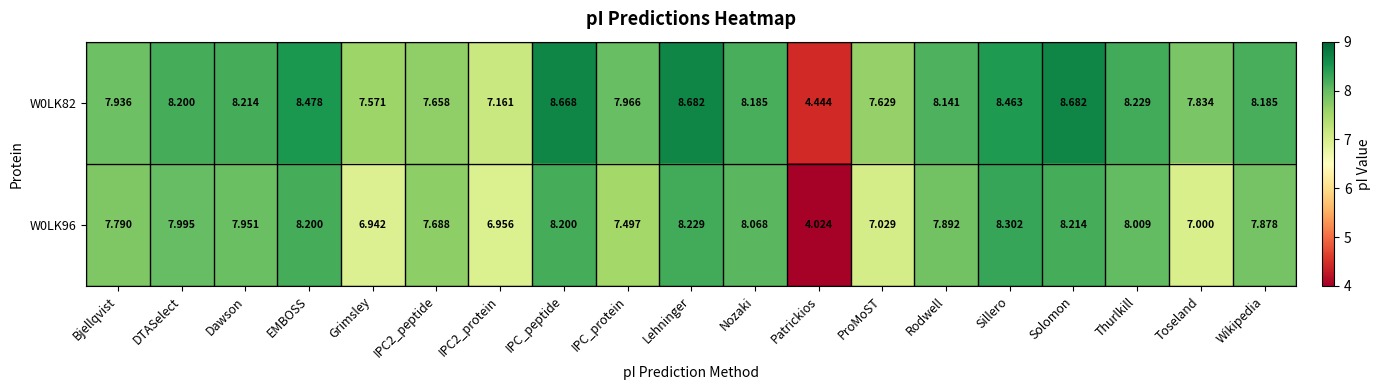

At ProMoST, list the series in order from smallest to largest.

W0LK96, W0LK82